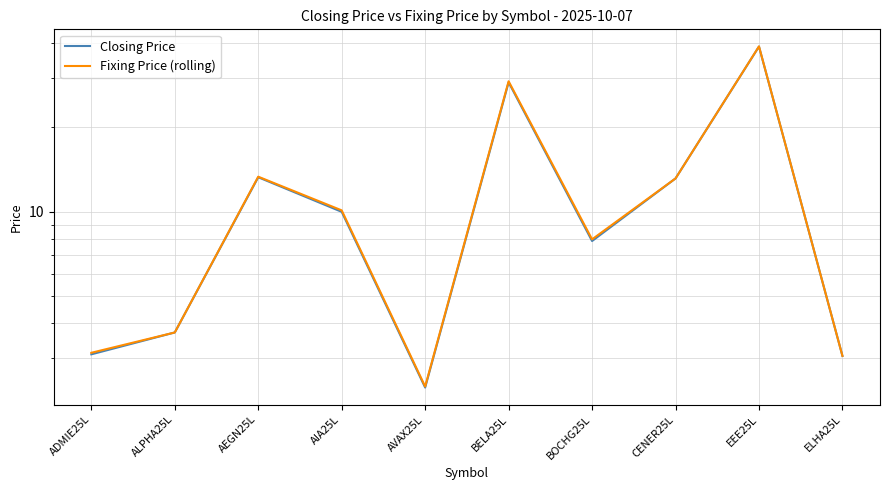

How many data points in Closing Price are above 9?

5